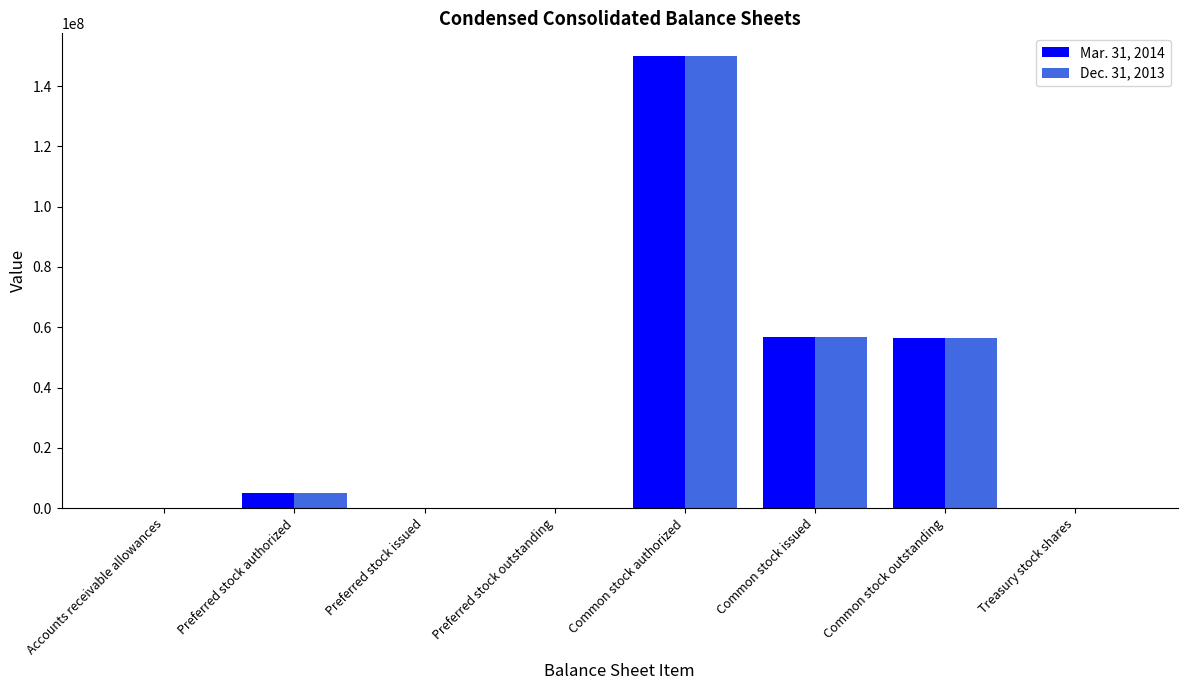

At which category is the sum across all series the highest?

Common stock authorized